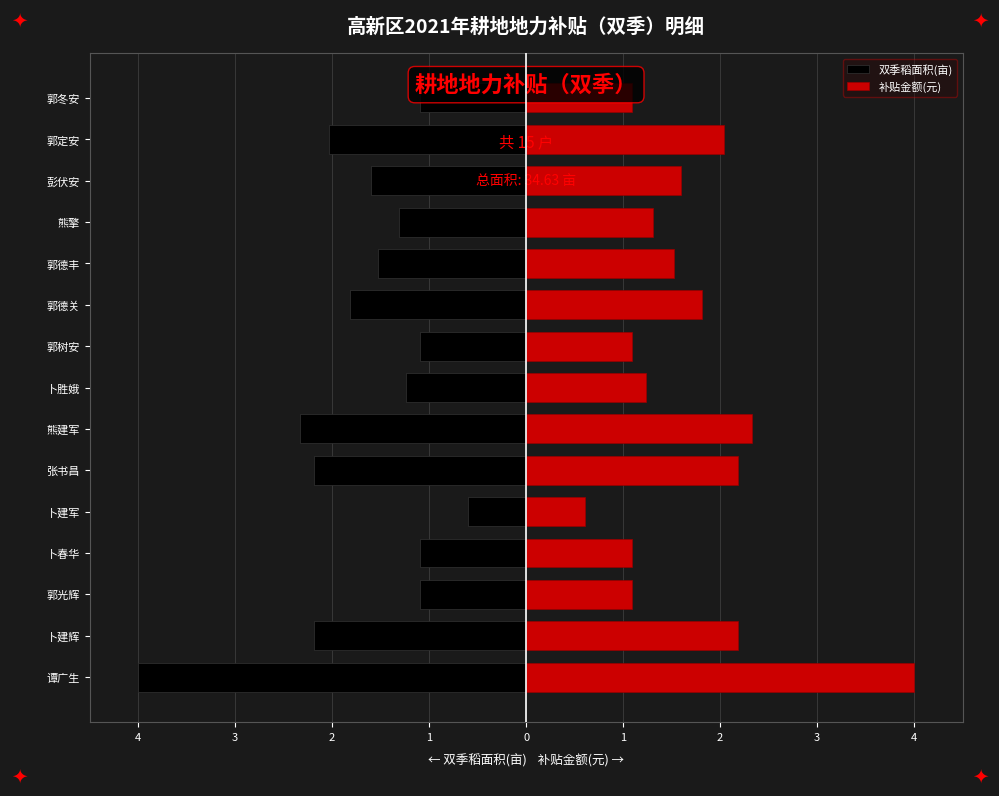

Which series has the largest total across all categories?

补贴金额(元)